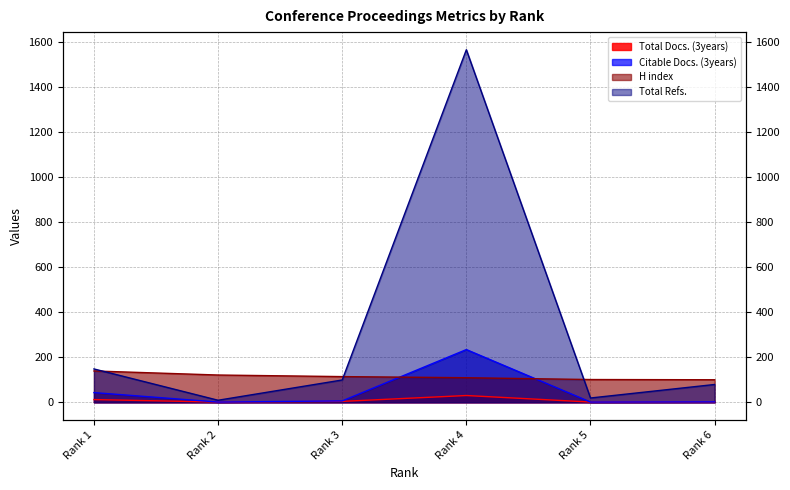

Which category has the highest value across all series?

Rank 4